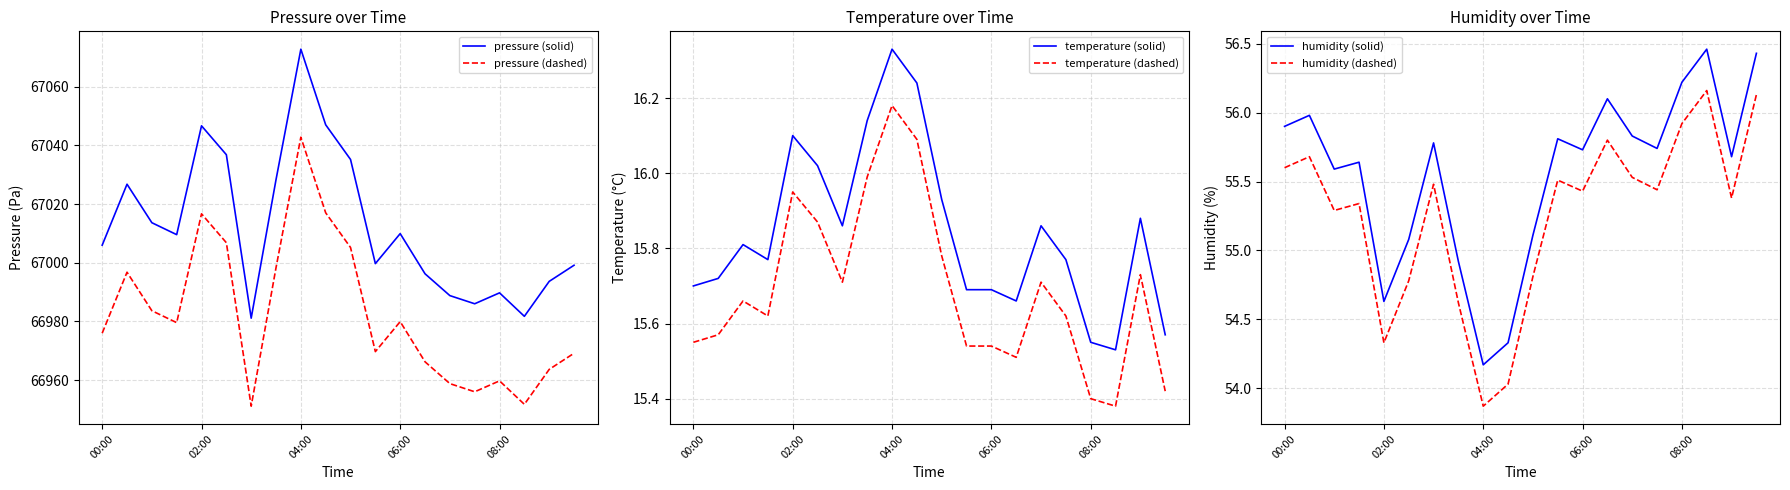

What is the minimum value shown in the chart?

15.4